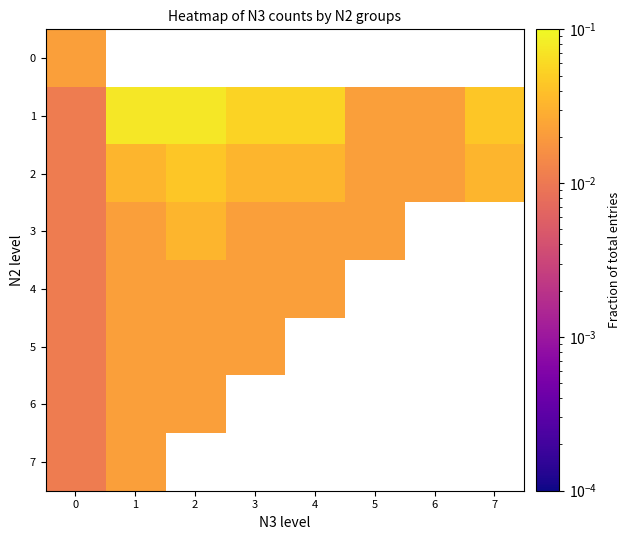

What is the maximum value shown in the chart?

0.1